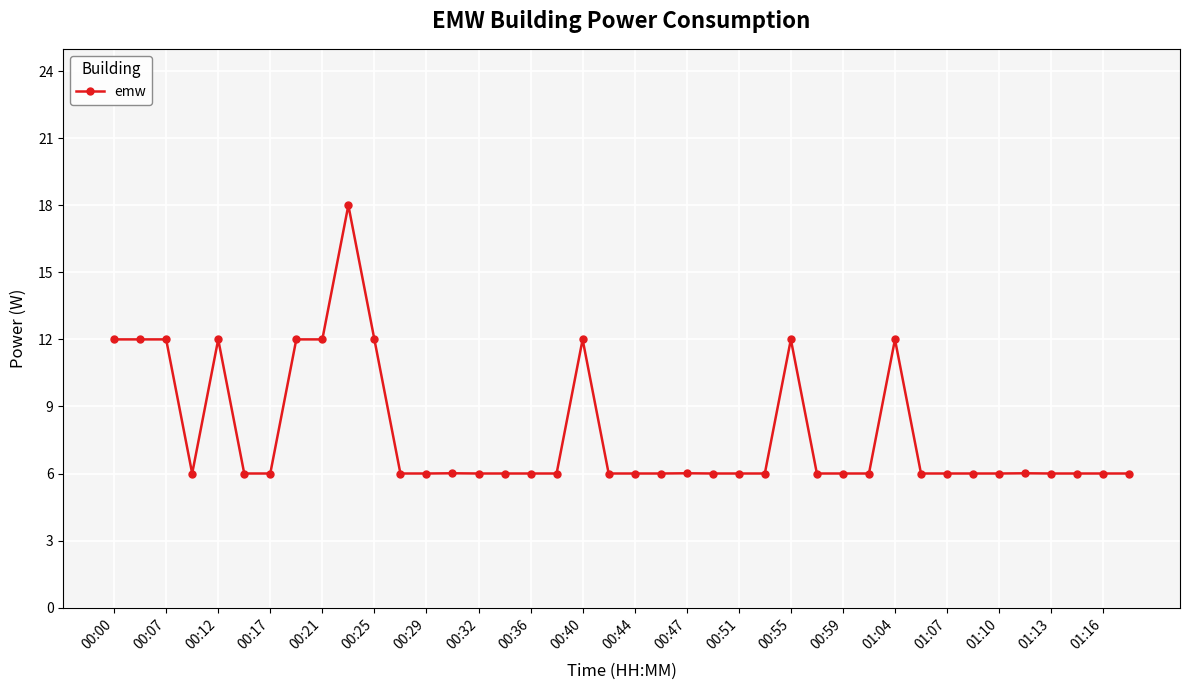

What is the maximum value shown in the chart?

18.0